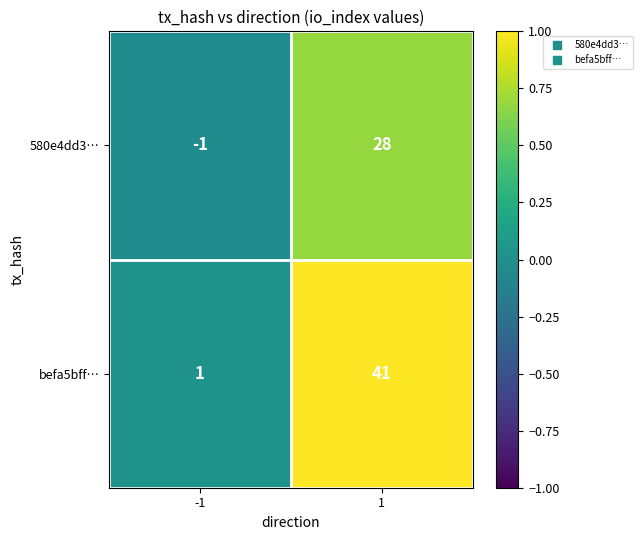

What is the average value of the 580e4dd3… series?

14